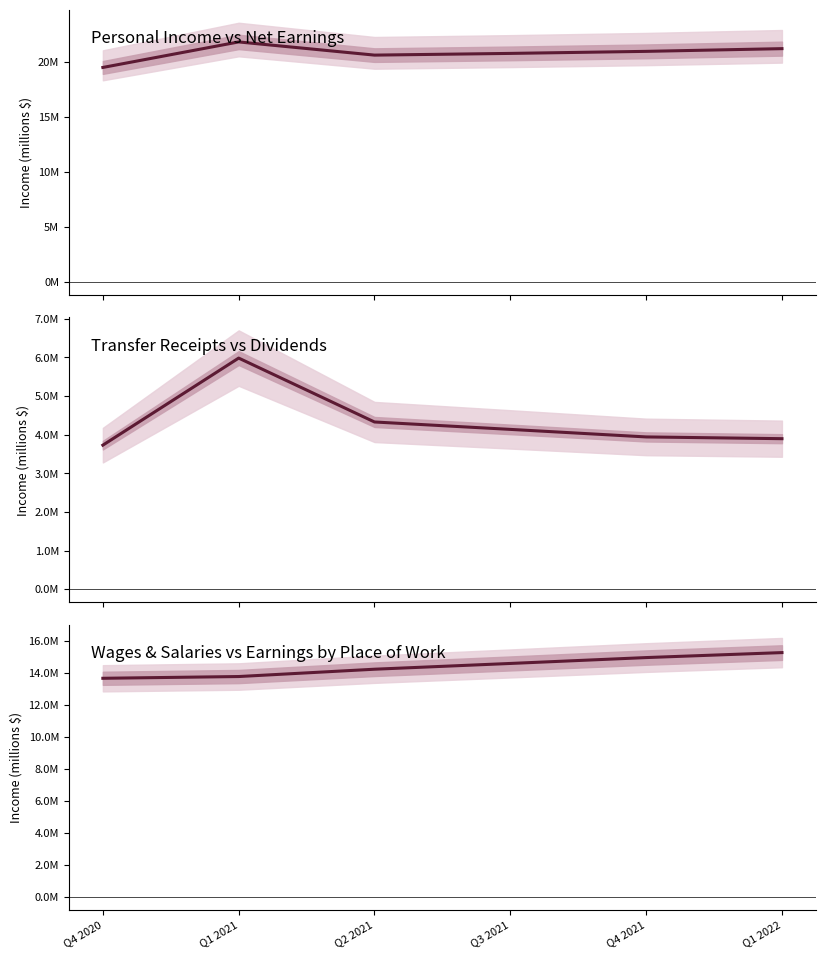

What is the sum of all Transfer Receipts values?

26017928.0